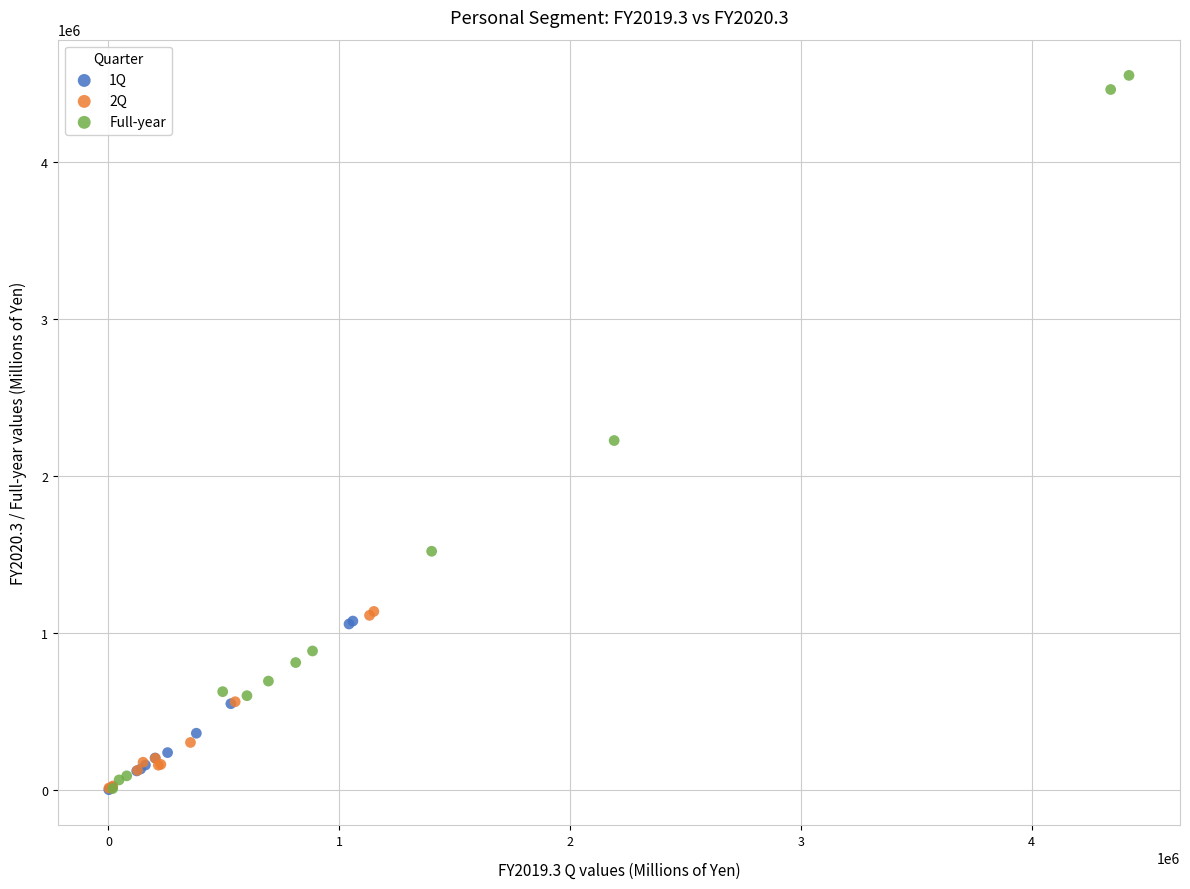

Which series has the widest spread of Y values?

Full-year